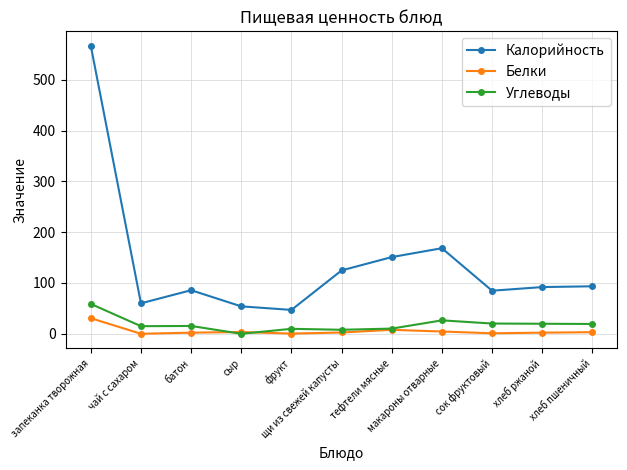

Does the chart have visible grid lines?

Yes